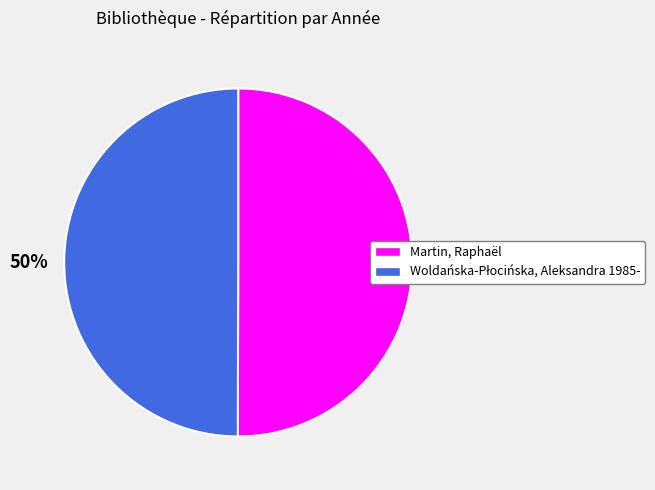

True or false: Martin, Raphaël accounts for 50% of the total.

True